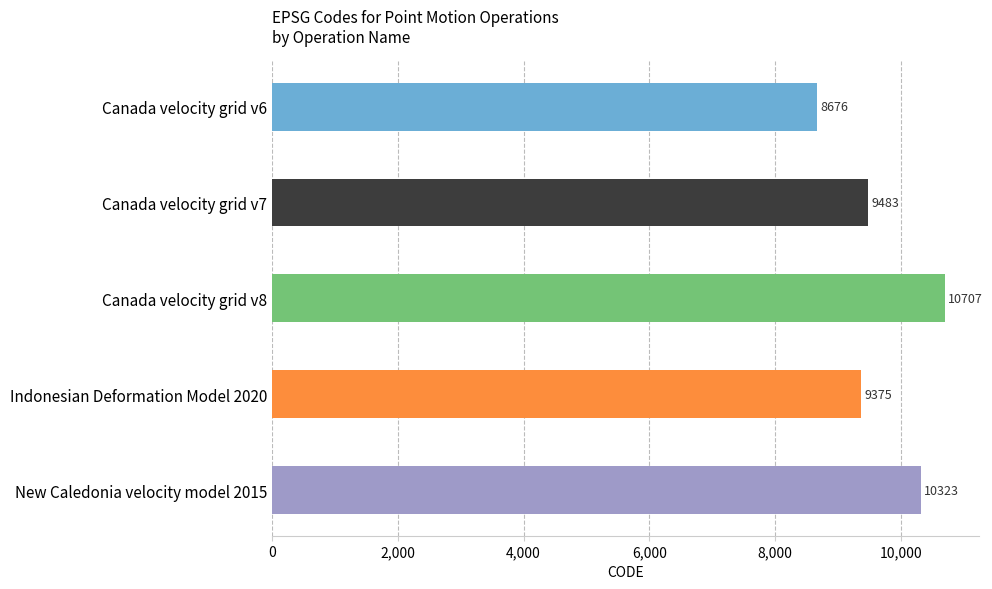

What is the change in value from Canada velocity grid v6 to Canada velocity grid v8?

+2031